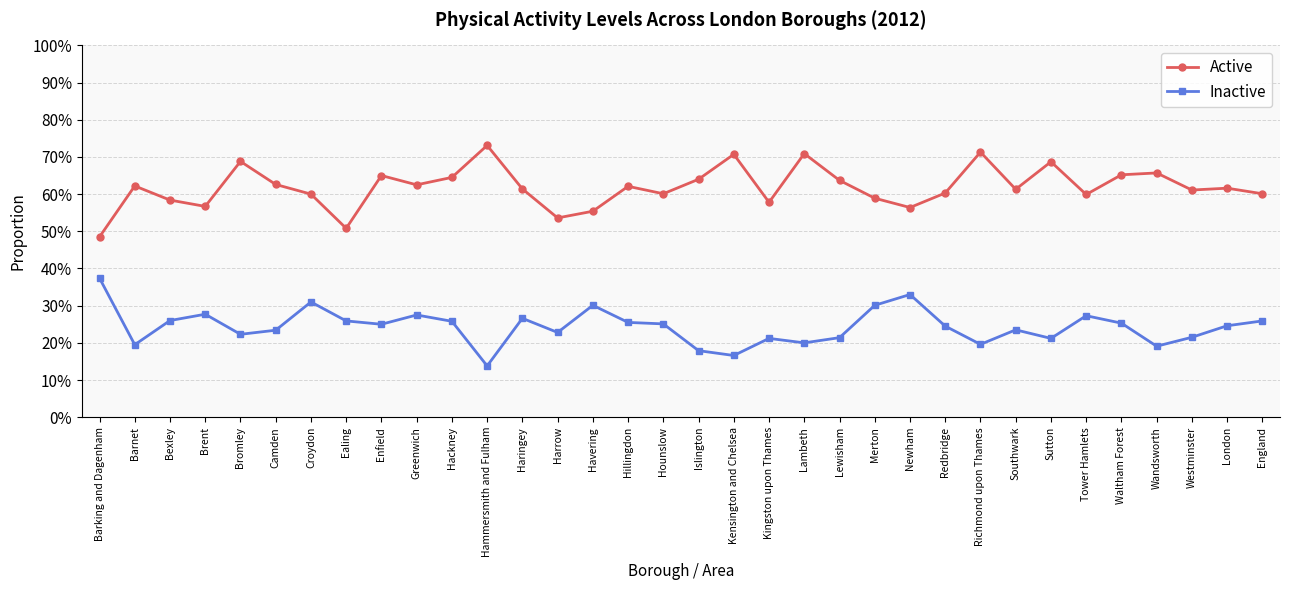

Reading right to left, transcribe all the data shown in this chart.

Active: England=0.6	London=0.6	Westminster=0.6	Wandsworth=0.7	Waltham Forest=0.7	Tower Hamlets=0.6	Sutton=0.7	Southwark=0.6	Richmond upon Thames=0.7	Redbridge=0.6	Newham=0.6	Merton=0.6	Lewisham=0.6	Lambeth=0.7	Kingston upon Thames=0.6	Kensington and Chelsea=0.7	Islington=0.6	Hounslow=0.6	Hillingdon=0.6	Havering=0.6	Harrow=0.5	Haringey=0.6	Hammersmith and Fulham=0.7	Hackney=0.6	Greenwich=0.6	Enfield=0.7	Ealing=0.5	Croydon=0.6	Camden=0.6	Bromley=0.7	Brent=0.6	Bexley=0.6	Barnet=0.6	Barking and Dagenham=0.5
Inactive: England=0.3	London=0.2	Westminster=0.2	Wandsworth=0.2	Waltham Forest=0.3	Tower Hamlets=0.3	Sutton=0.2	Southwark=0.2	Richmond upon Thames=0.2	Redbridge=0.2	Newham=0.3	Merton=0.3	Lewisham=0.2	Lambeth=0.2	Kingston upon Thames=0.2	Kensington and Chelsea=0.2	Islington=0.2	Hounslow=0.3	Hillingdon=0.3	Havering=0.3	Harrow=0.2	Haringey=0.3	Hammersmith and Fulham=0.1	Hackney=0.3	Greenwich=0.3	Enfield=0.2	Ealing=0.3	Croydon=0.3	Camden=0.2	Bromley=0.2	Brent=0.3	Bexley=0.3	Barnet=0.2	Barking and Dagenham=0.4